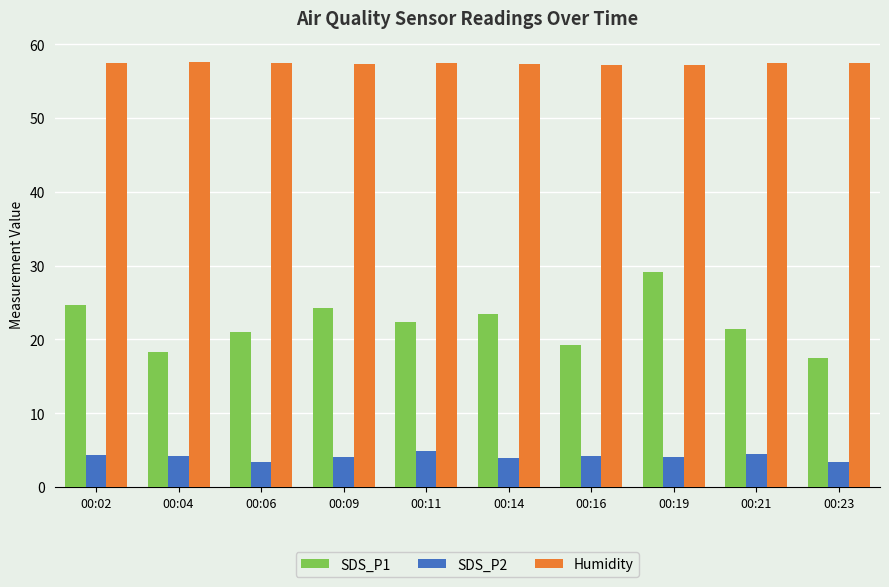

Are the bars horizontal?

No